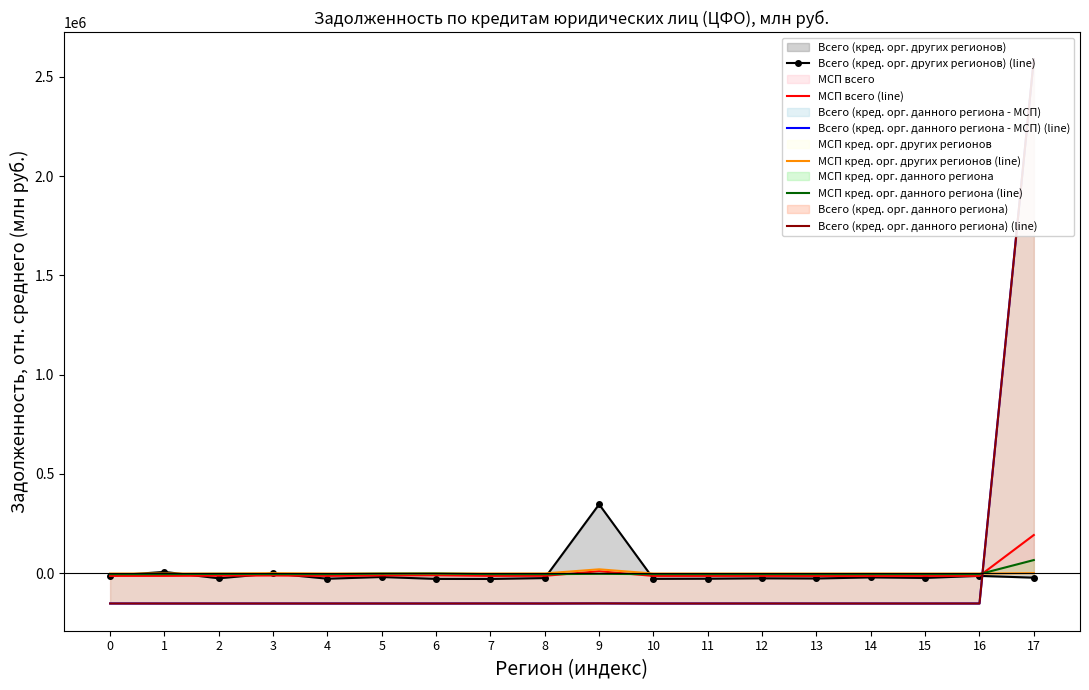

What is the difference between the highest and lowest values at 17?

2611210.3